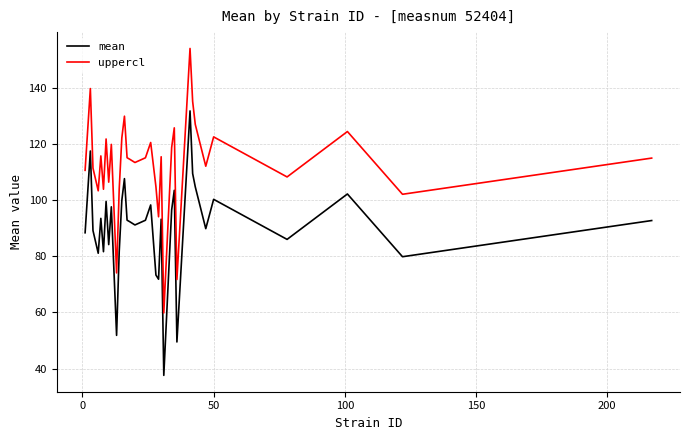

List the series in order of their overall mean, highest first.

uppercl, mean